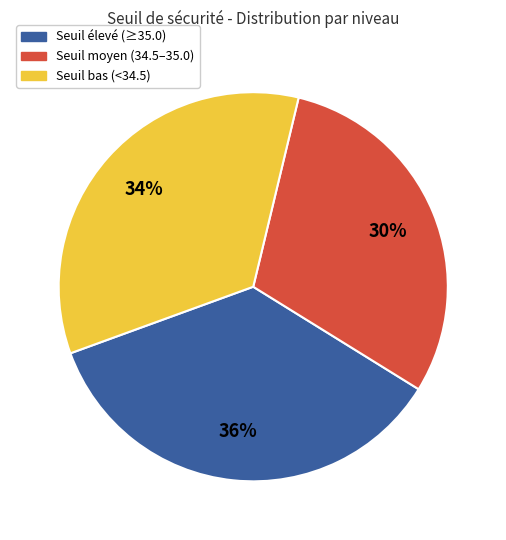

Does Seuil élevé (≥35.0) account for over 50% of the chart?

No